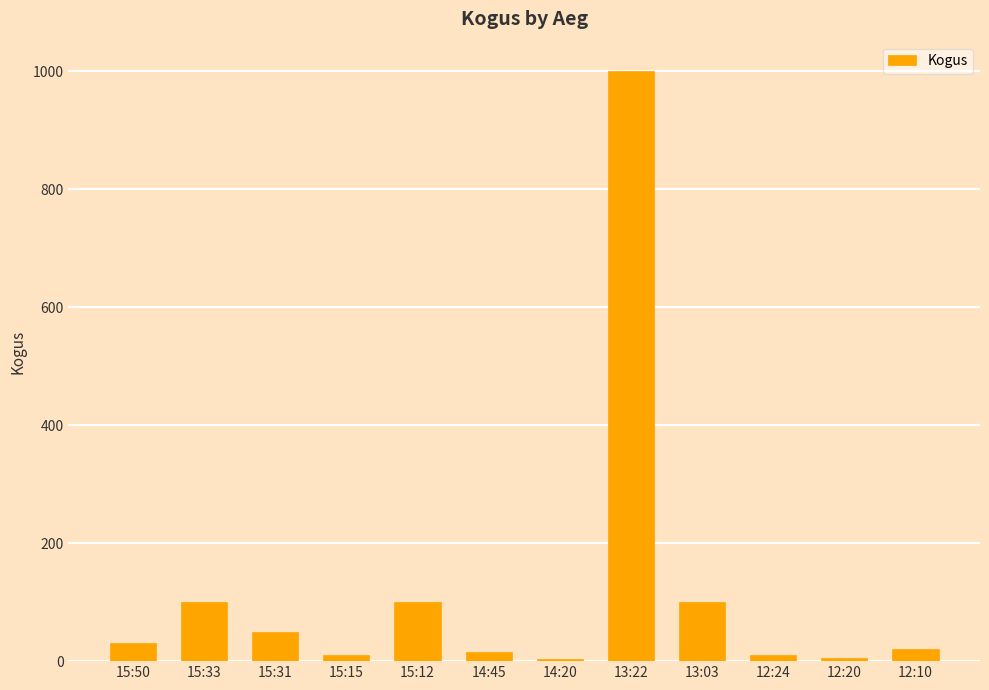

True or false: the data shows 43 at 15:33.

False